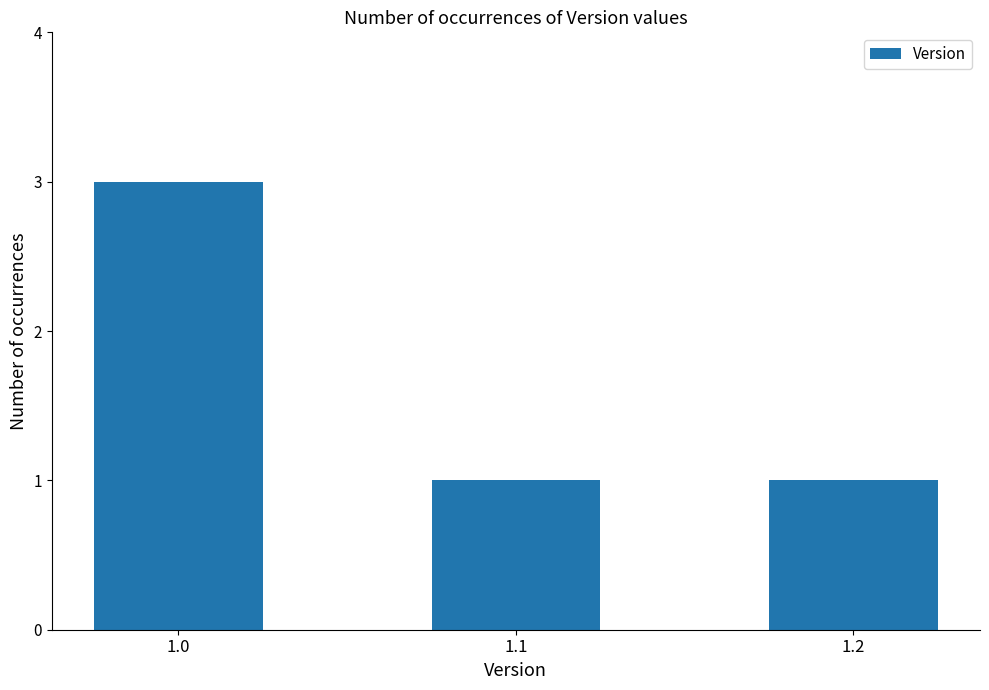

Which label corresponds to the largest value in the chart?

1.0